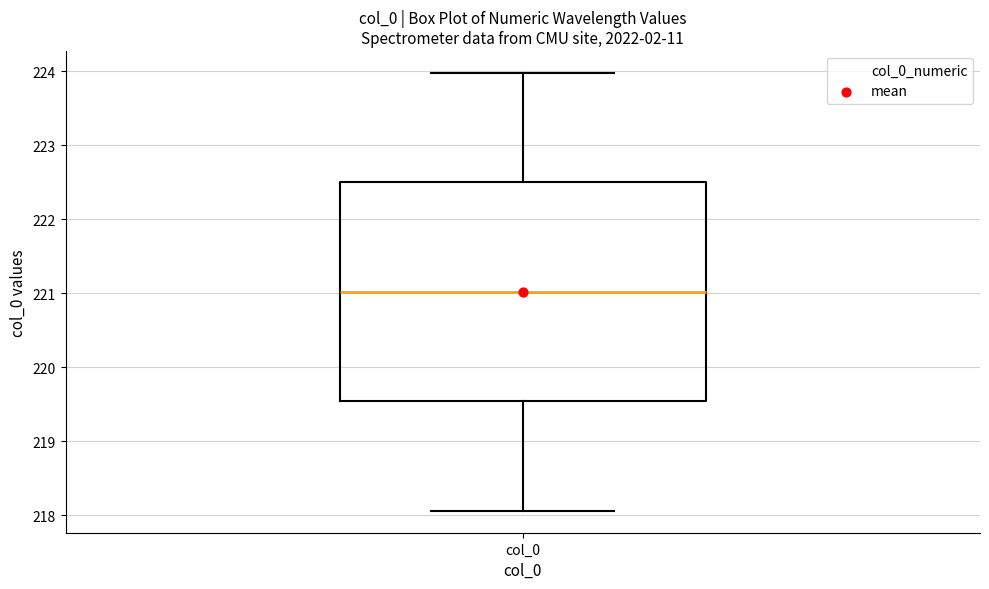

Where is the lower edge of the box for col_0 on the y-axis? The values are not printed on the chart, so give them approximately, as read against the axis.

219.5